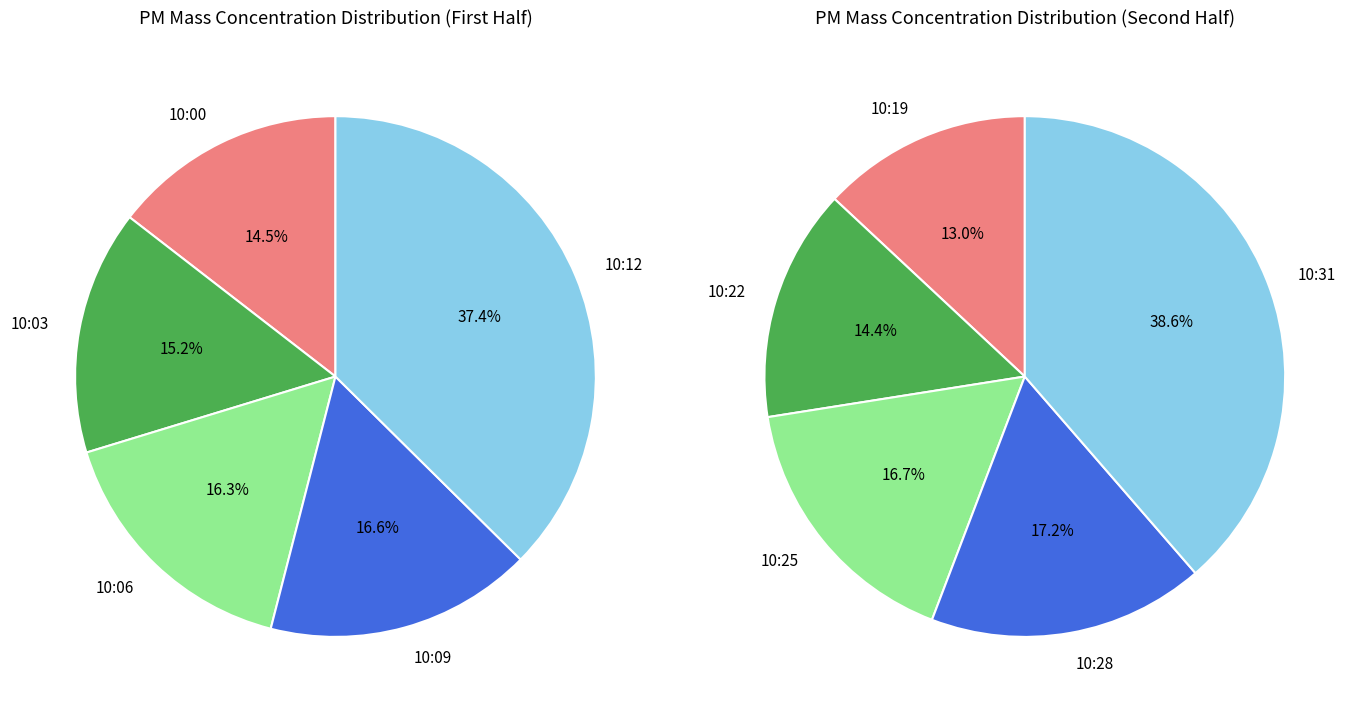

Which category has the biggest portion of the pie?

10:31